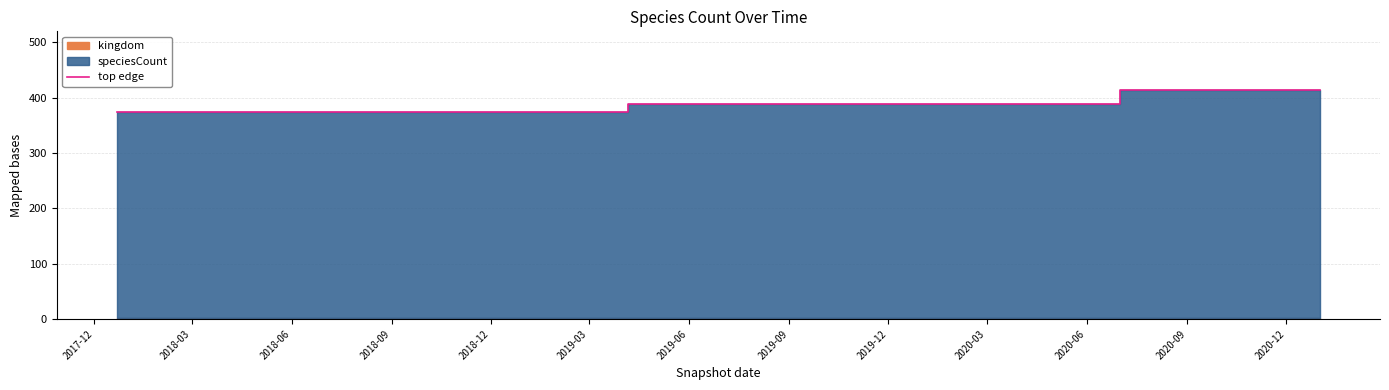

True or false: there are more than 1 points higher than both neighbors.

False